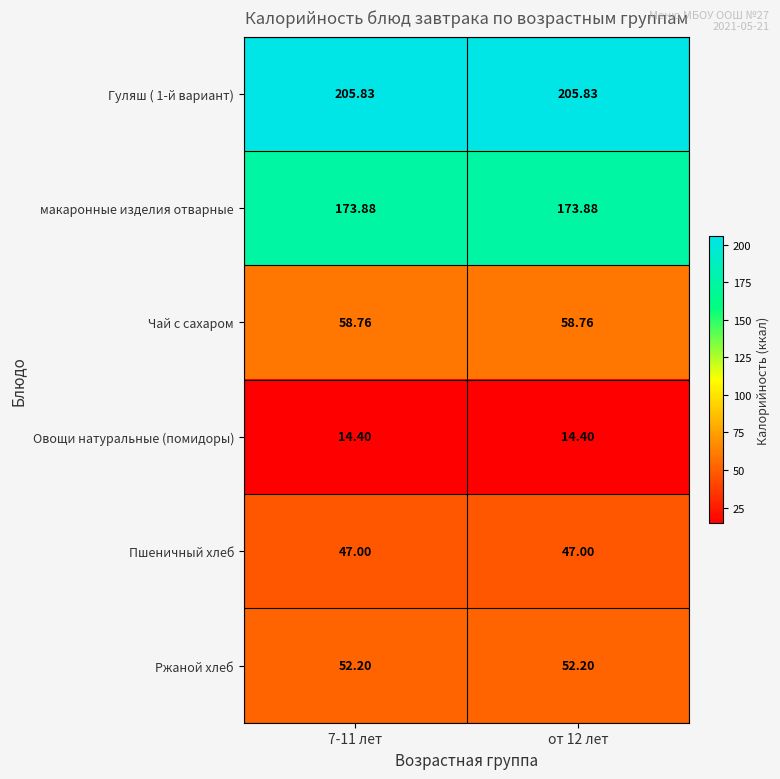

How many series are shown in this chart?

6